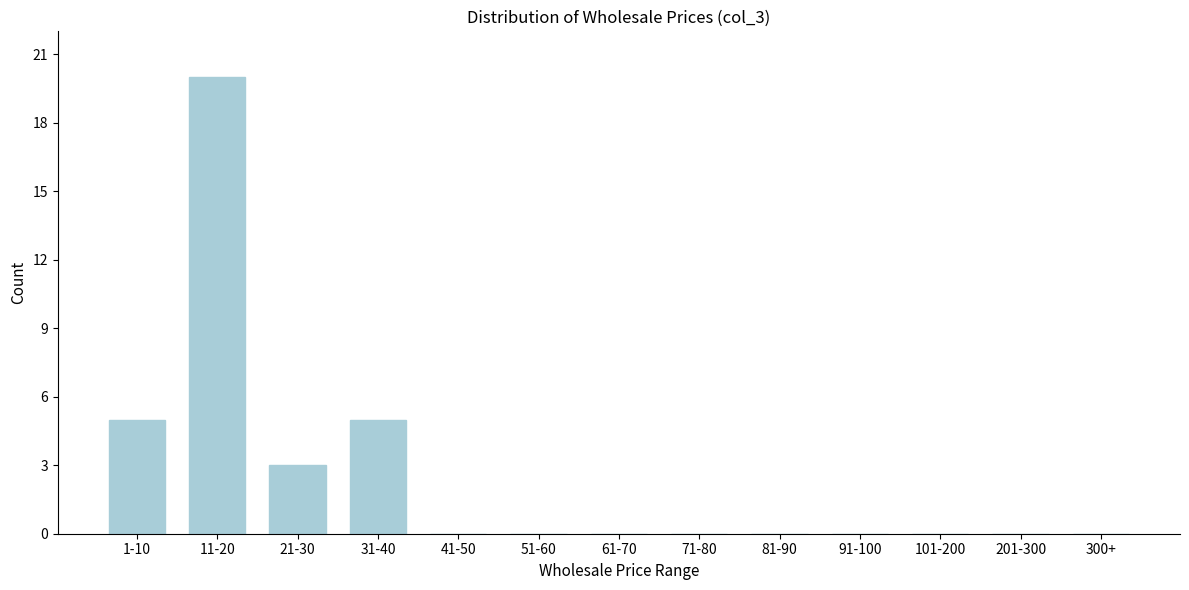

Reading left to right, list all the values displayed in this chart.

1-10=5	11-20=20	21-30=3	31-40=5	41-50=0	51-60=0	61-70=0	71-80=0	81-90=0	91-100=0	101-200=0	201-300=0	300+=0